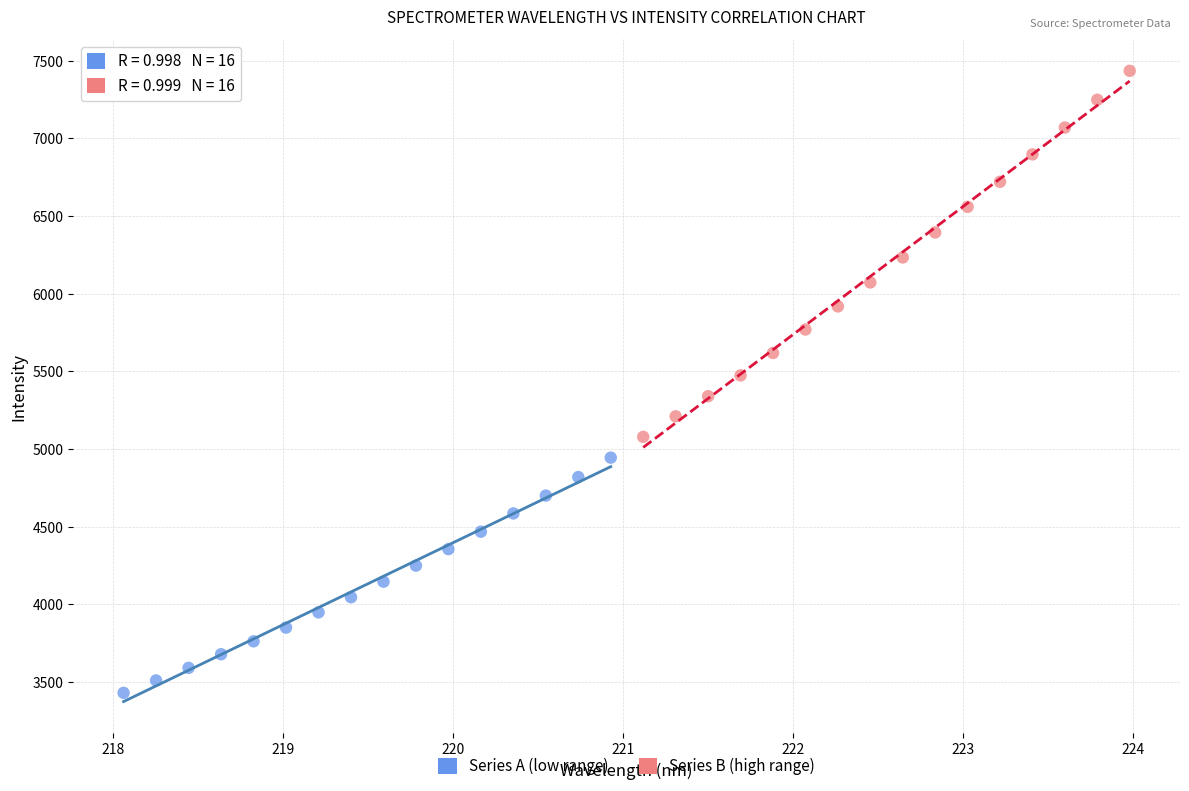

What are all the series names shown in the legend?

Series A (low range), Series B (high range)